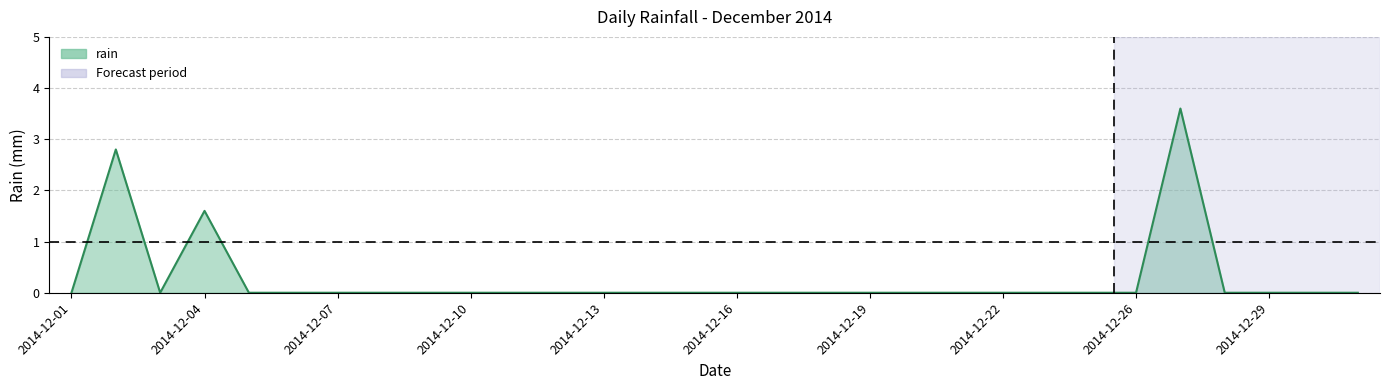

Does the chart have visible grid lines?

Yes